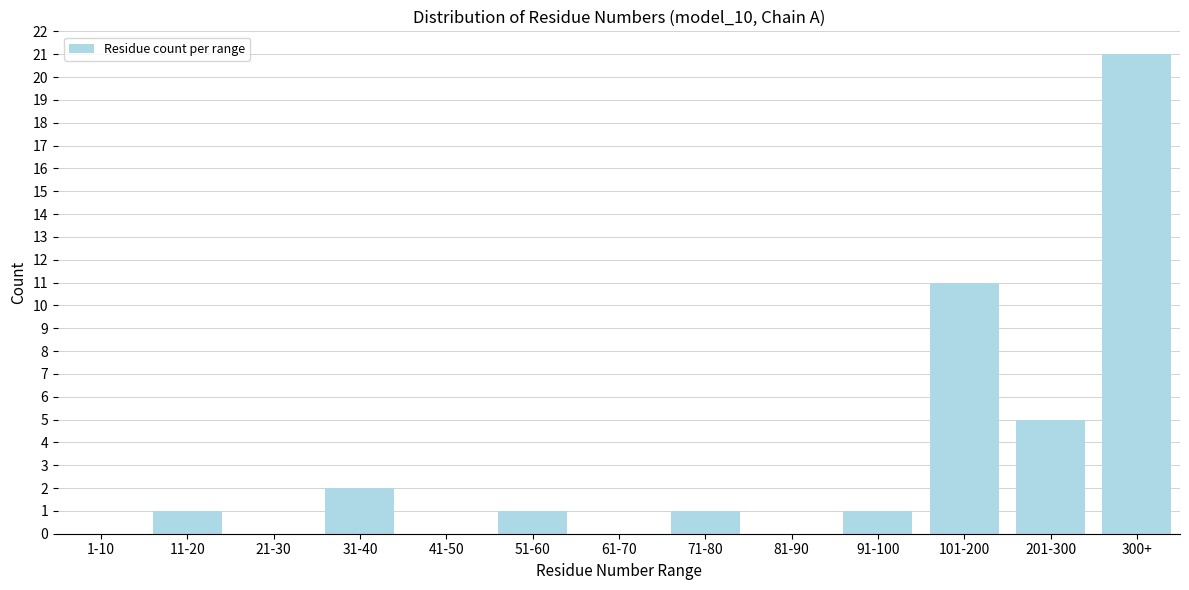

Reading right to left, what are all the values shown in this chart?

300+=21	201-300=5	101-200=11	91-100=1	81-90=0	71-80=1	61-70=0	51-60=1	41-50=0	31-40=2	21-30=0	11-20=1	1-10=0